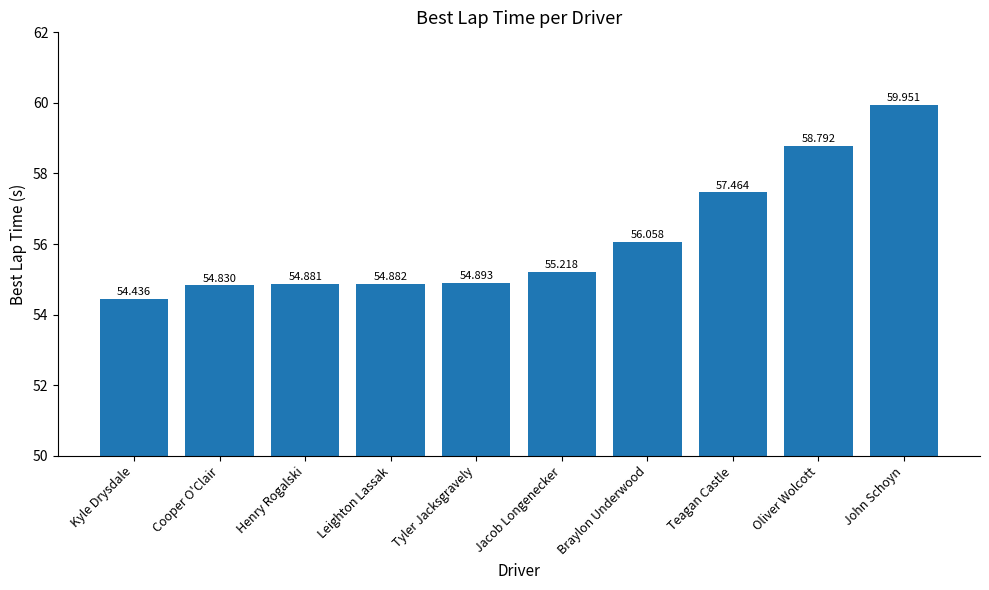

True or false: the data shows 104.4 at Oliver Wolcott.

False